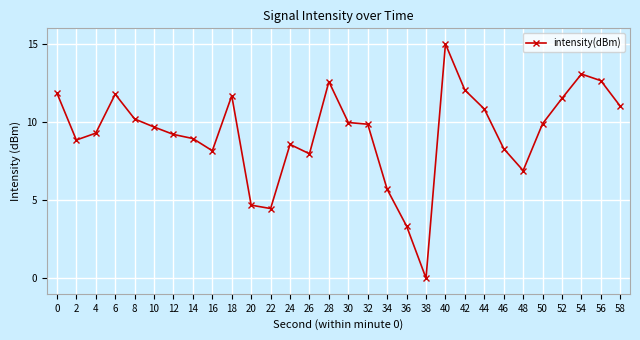

Which has a higher value, 52 or 26?

52